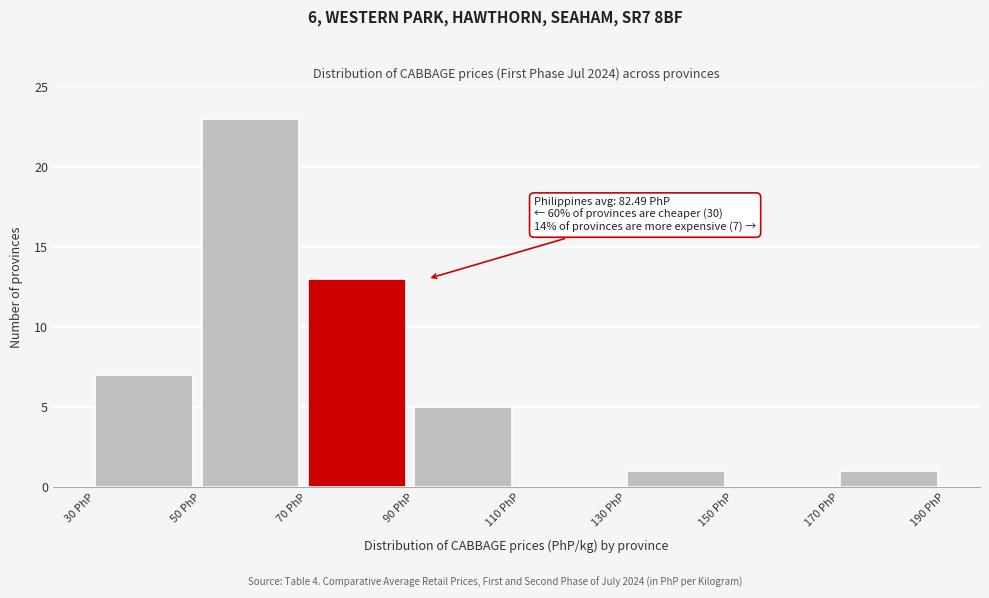

Which range on the x-axis has the tallest bar?

50 to 70